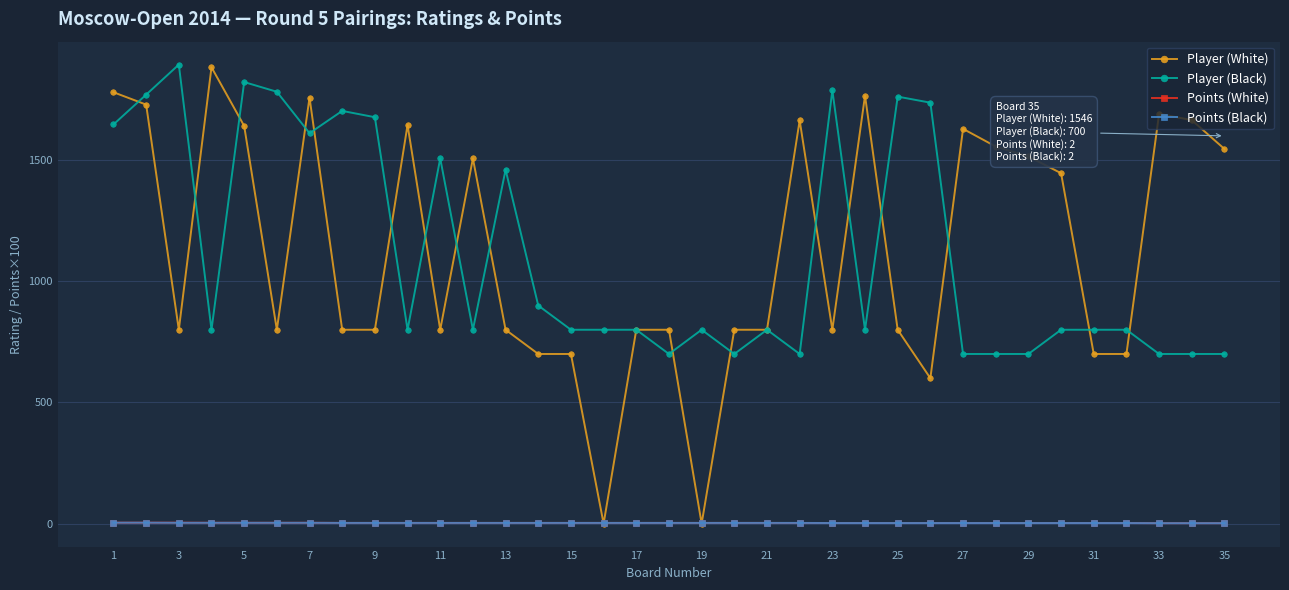

True or false: Points (White) and Player (Black) cross at least once.

False